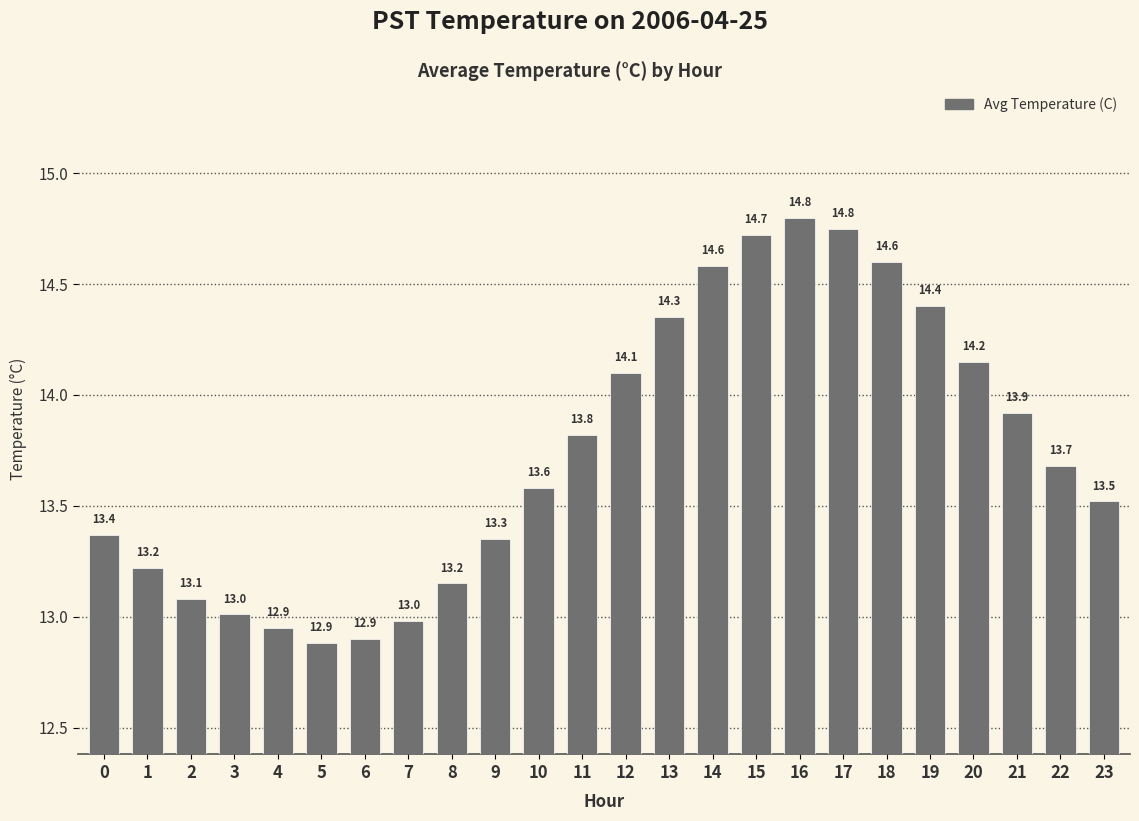

The chart shows a value of 14.3 at 13. True or false?

True